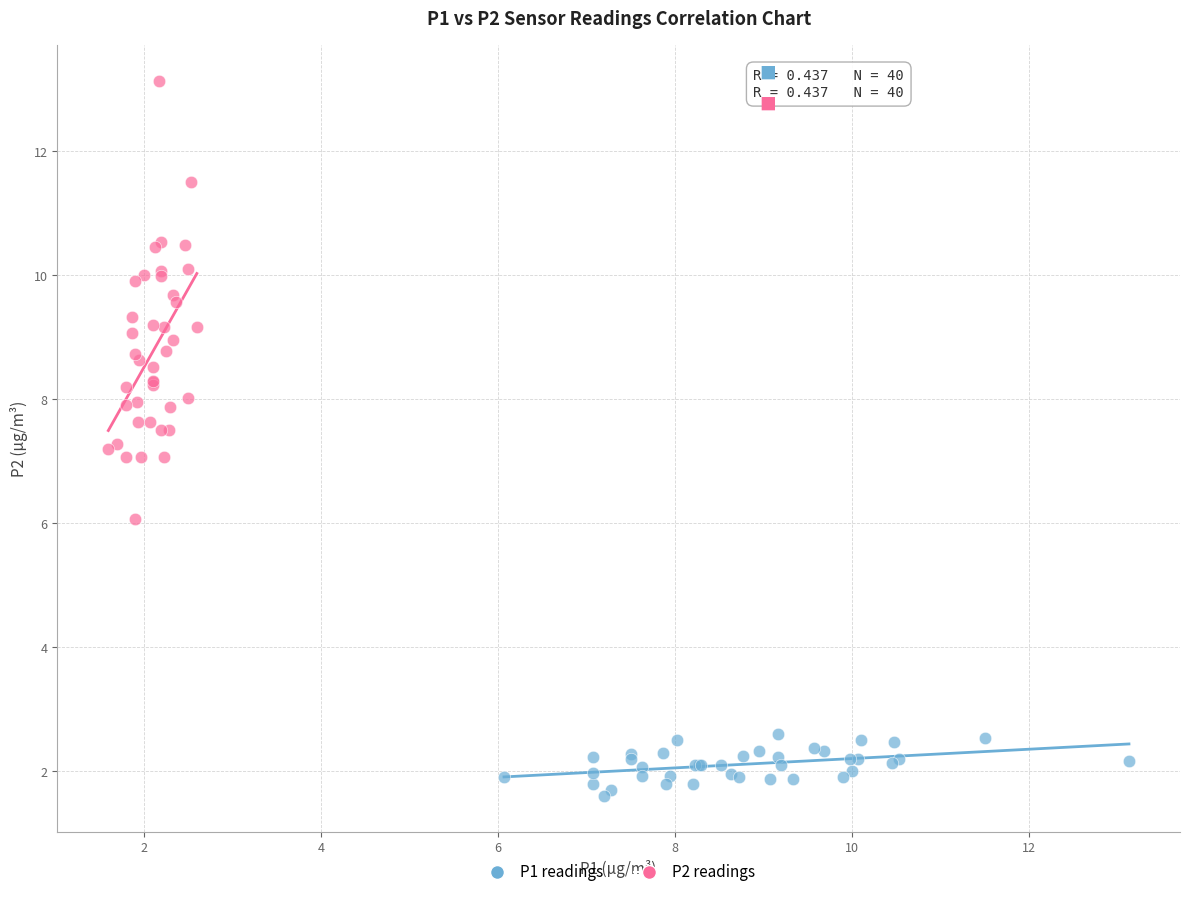

Which series reaches the maximum Y coordinate?

P2 readings